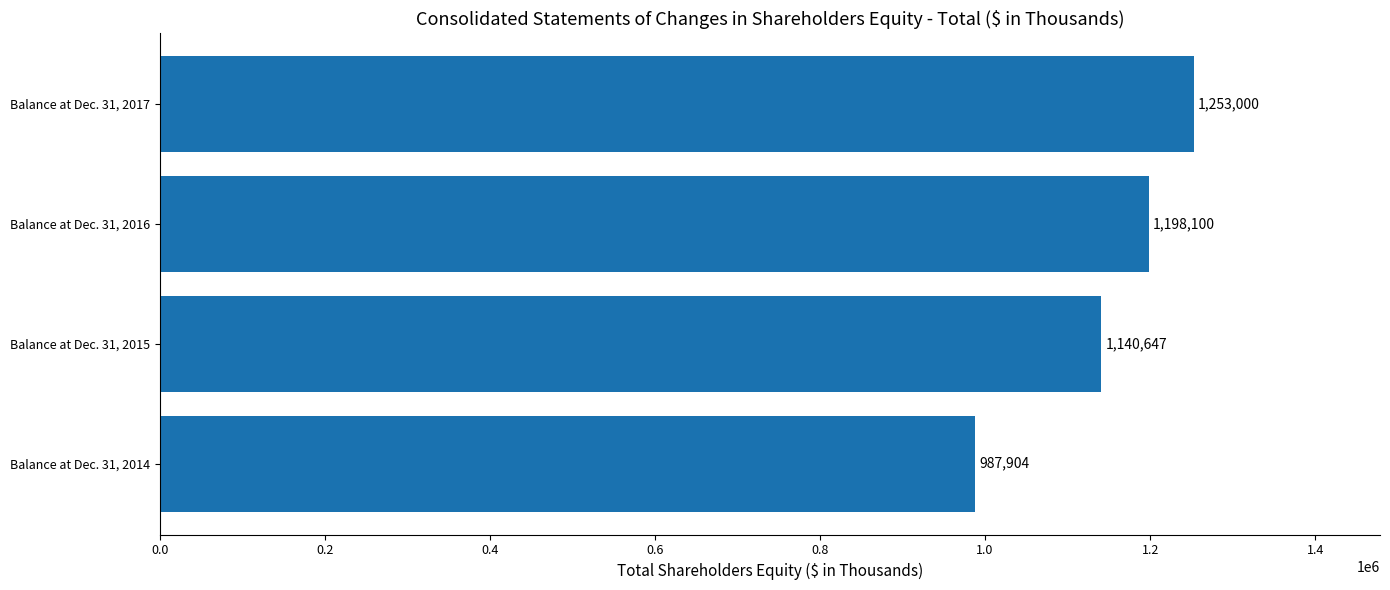

How many bars are there in total?

4